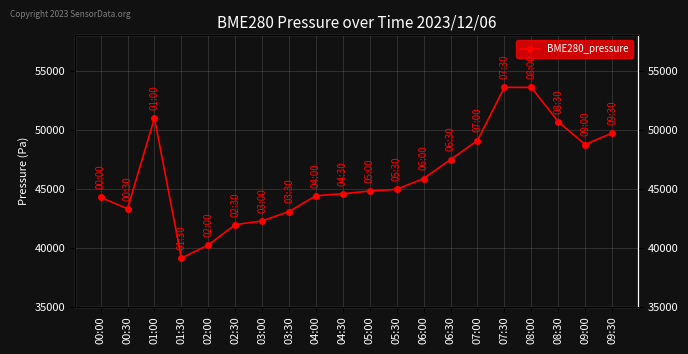

What is the value of the 13th point from the left?

45854.8